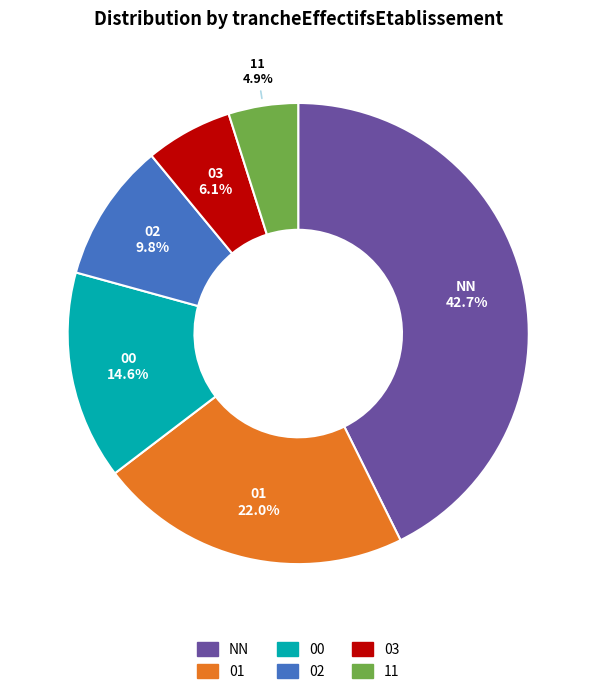

Which slice is the smallest?

11